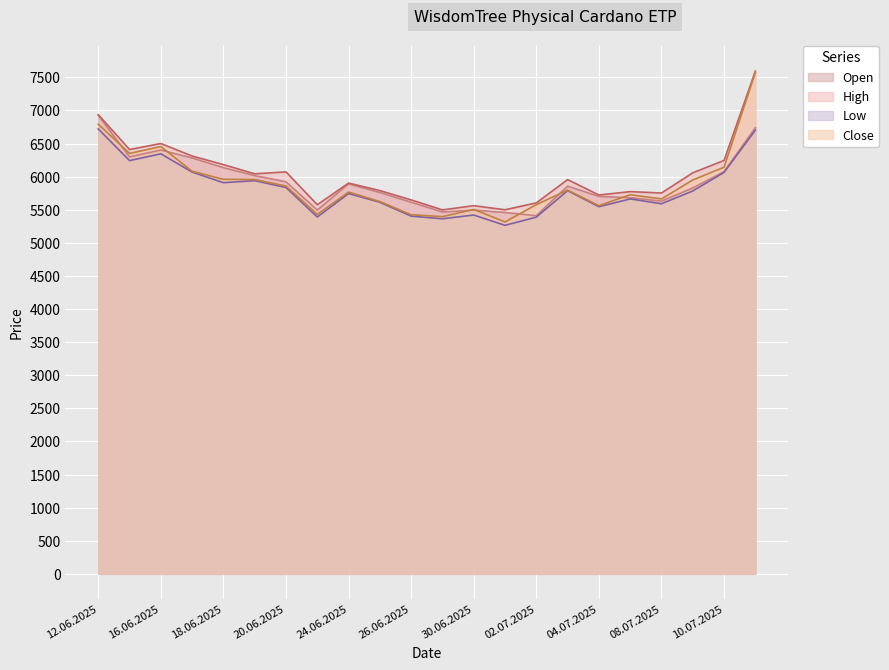

What are all the series names shown in the legend?

Open, High, Low, Close